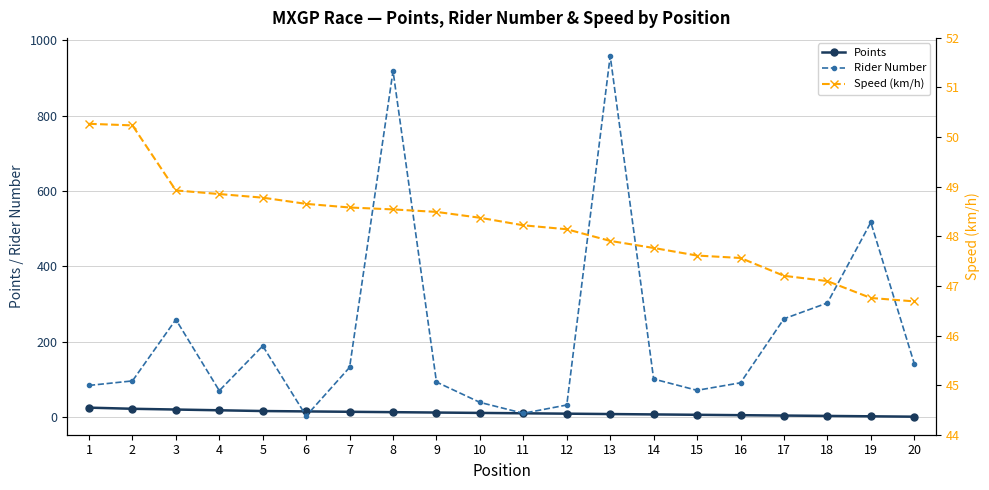

Between 4 and 14, which series saw the biggest shift?

Rider Number